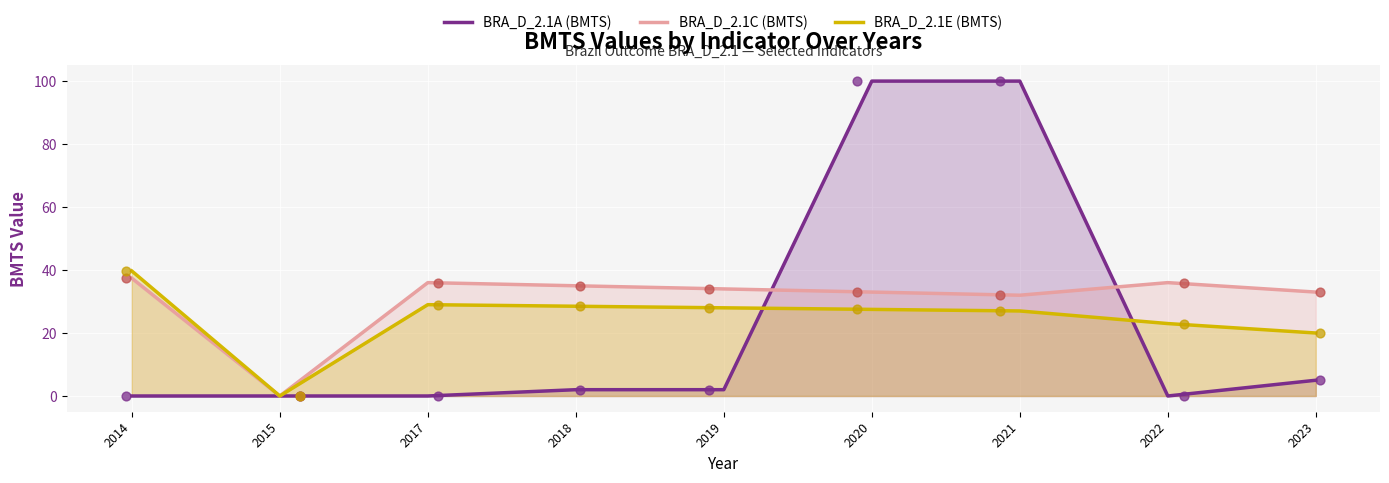

Which series has the widest spread of Y values?

BRA_D_2.1A (BMTS)